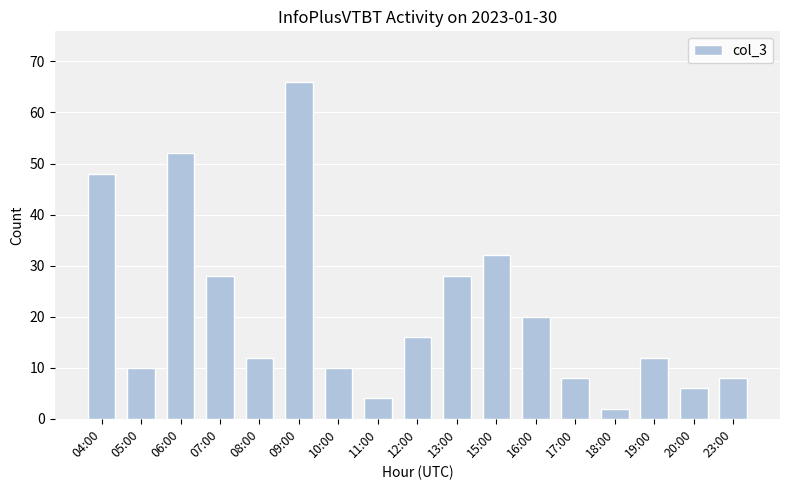

What is the sum of the values at 04:00 and 13:00?

76